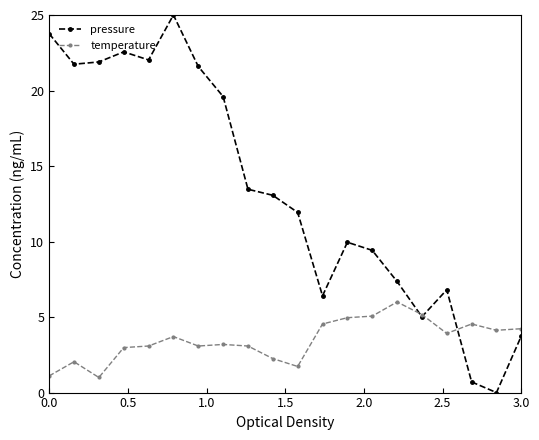

Which series has the largest total across all categories?

pressure